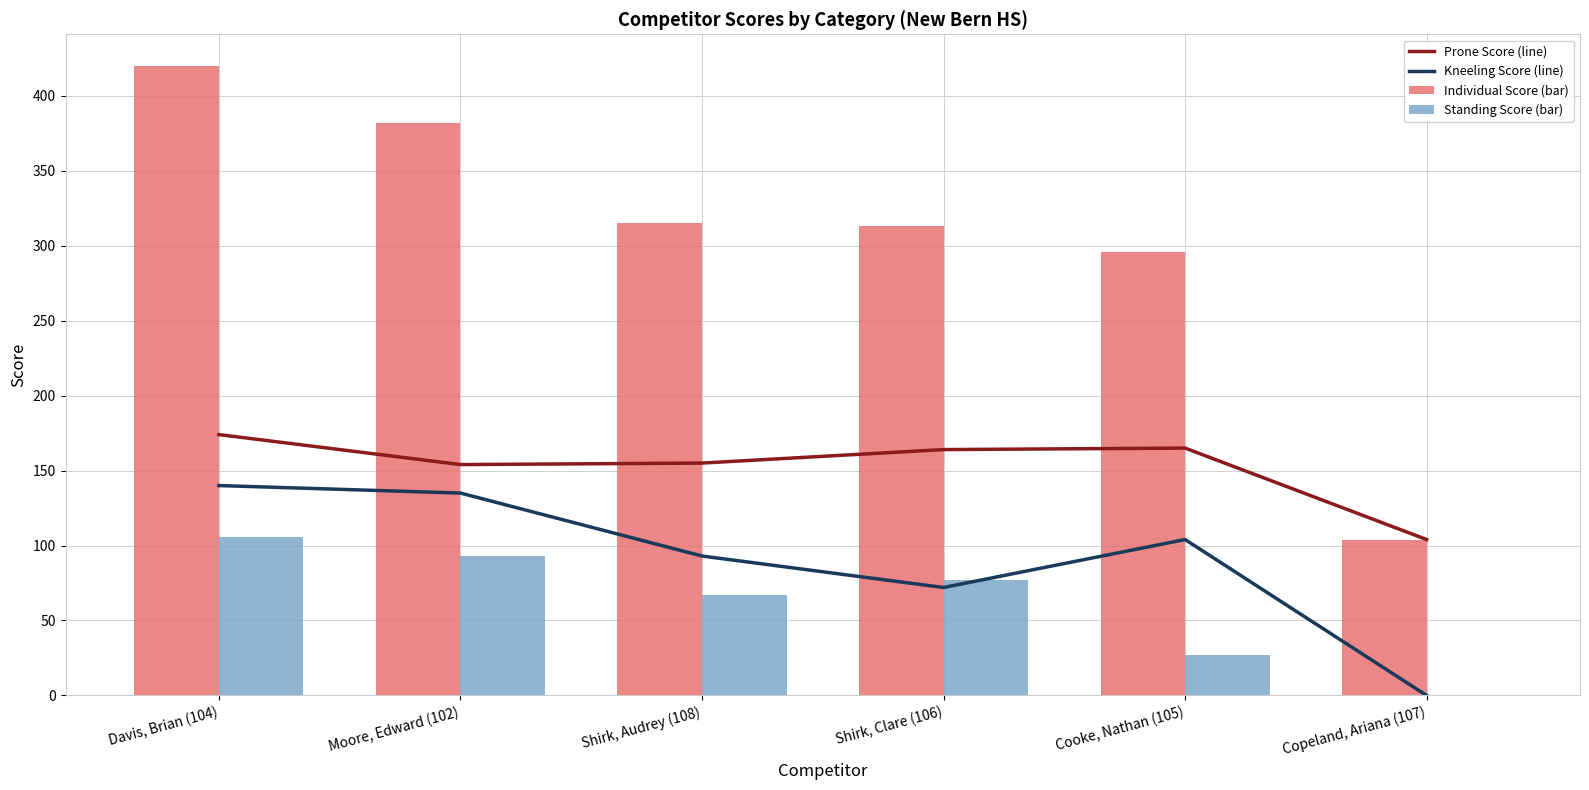

How many data points in Standing Score (bar) are above 77?

2